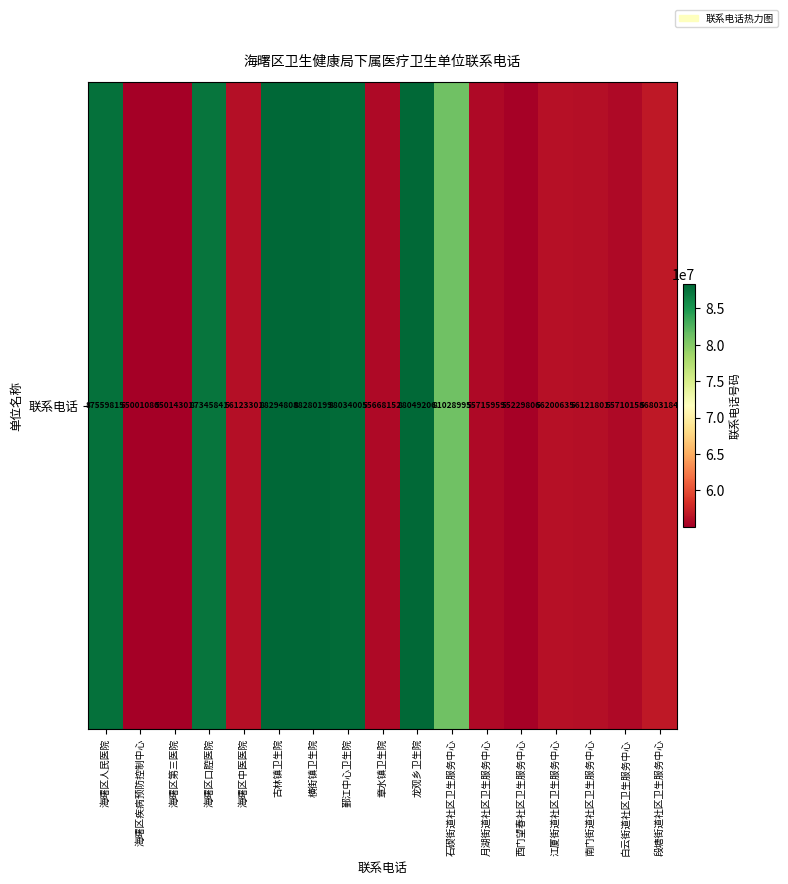

What is the difference between the maximum and minimum values?

33293728